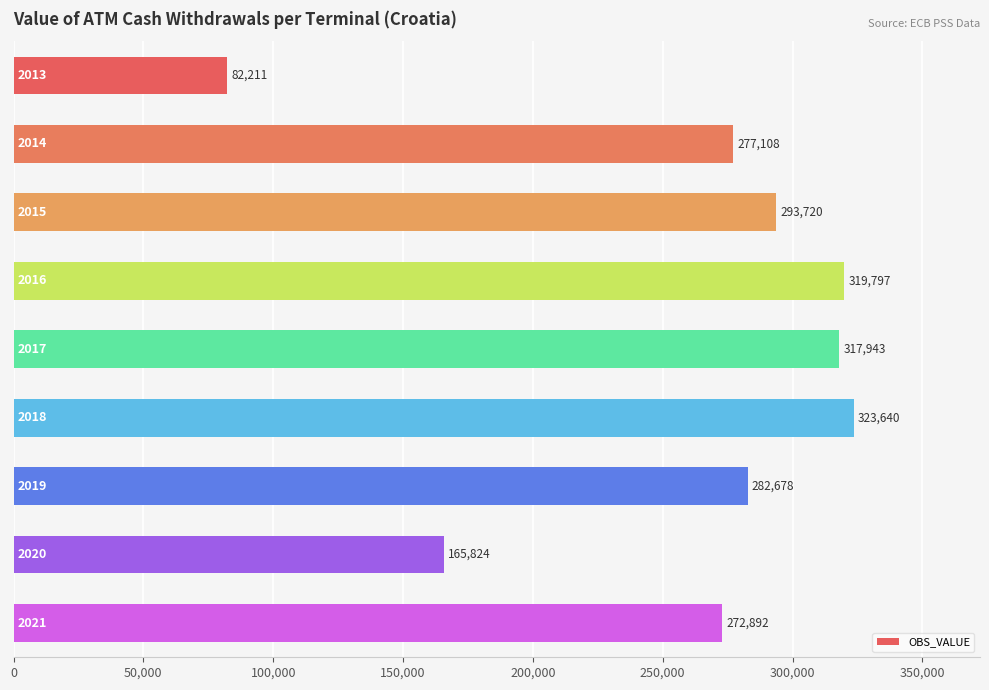

What is the minimum value shown in the chart?

82210.7